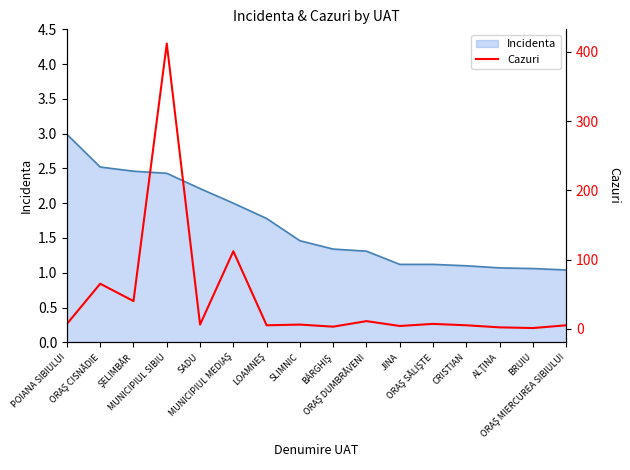

Is it true that the value at ALŢINA is 2?

True